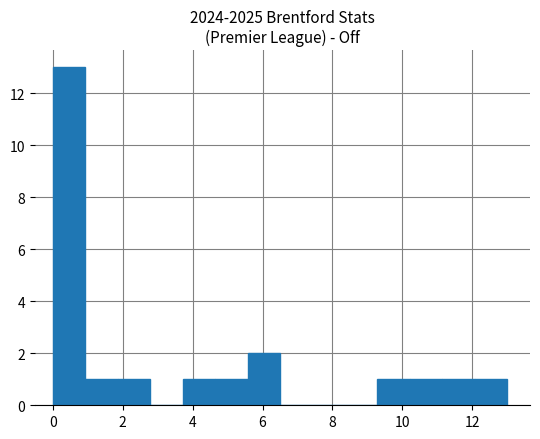

Reading left to right, transcribe this chart: for each bar, give the range it covers on the x-axis and its height. Neither the bar edges nor the heights are printed on the chart, so give them approximately, as read against the axes.

0.0 to 1.0: 13
1.0 to 1.8: 1
1.8 to 2.8: 1
2.8 to 3.8: 0
3.8 to 4.6: 1
4.6 to 5.6: 1
5.6 to 6.6: 2
6.6 to 7.4: 0
7.4 to 8.4: 0
8.4 to 9.2: 0
9.2 to 10.2: 1
10.2 to 11.2: 1
11.2 to 12.0: 1
12.0 to 13.0: 1